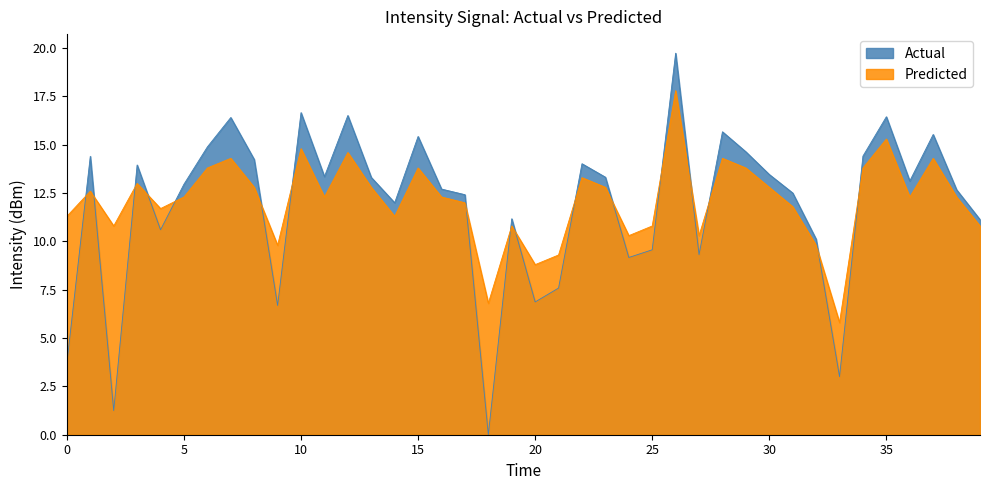

What is the maximum value shown in the chart?

19.7